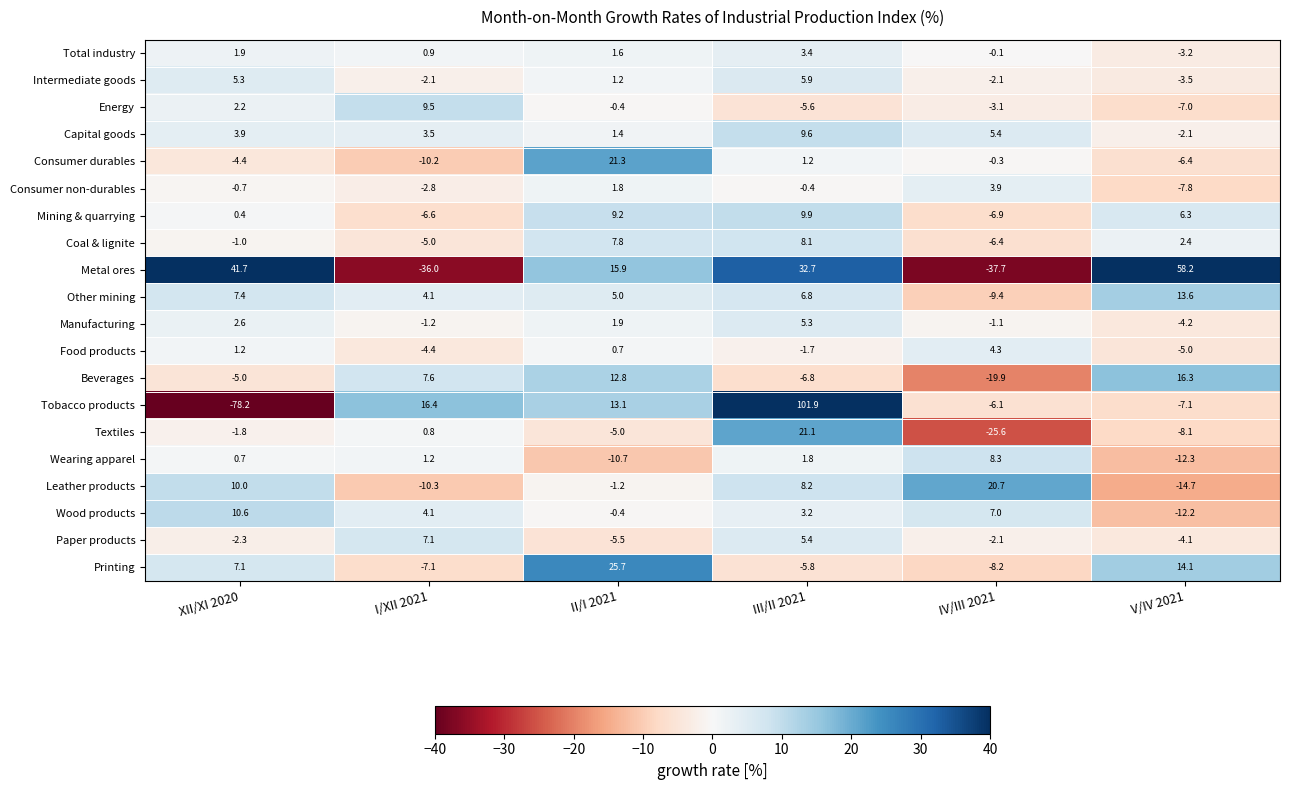

Which series has the largest range (max minus min)?

Tobacco products